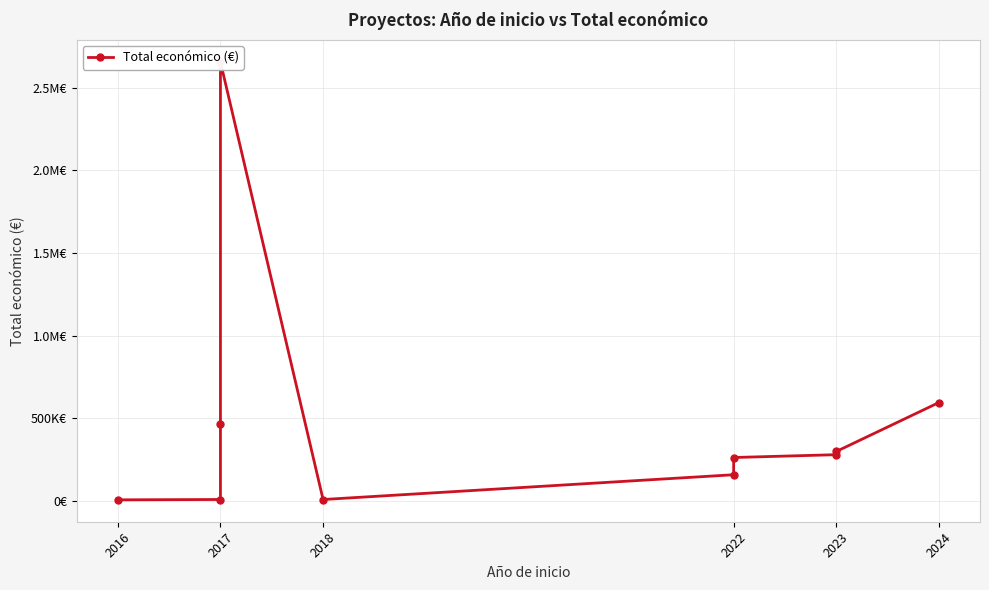

Where is the data nearest to the value 1331631?

2024